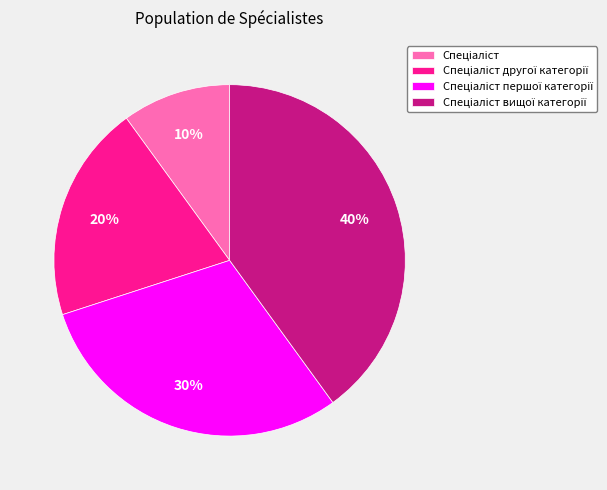

Is there any slice that represents more than half of the pie?

No